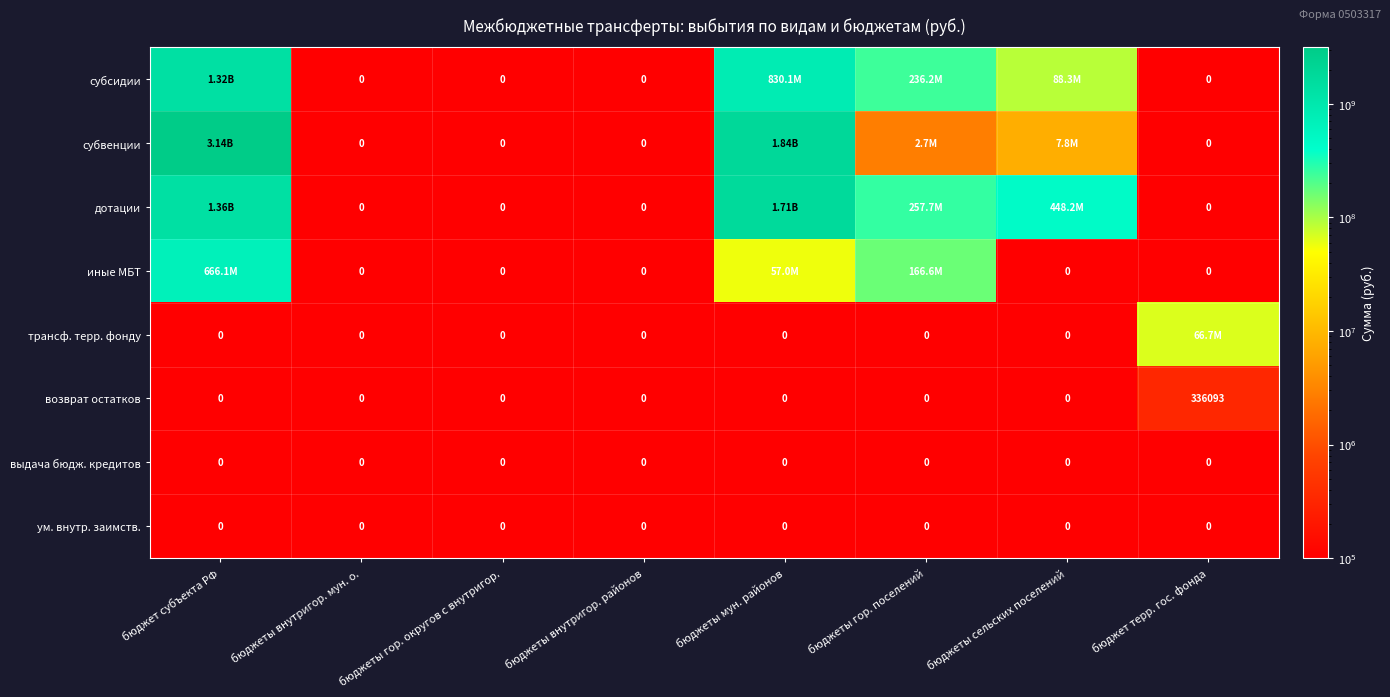

What is the average value of the дотации series?

471306770.0